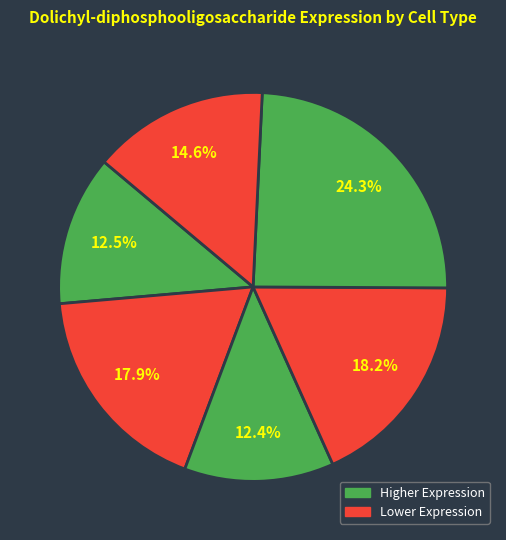

Count the number of slices in the pie.

6